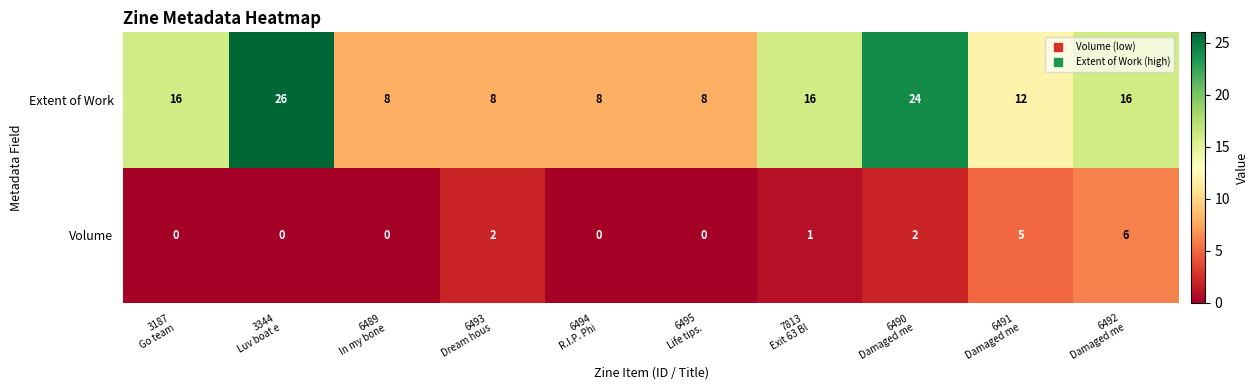

What is the difference between the maximum and second lowest values in the Volume series?

6